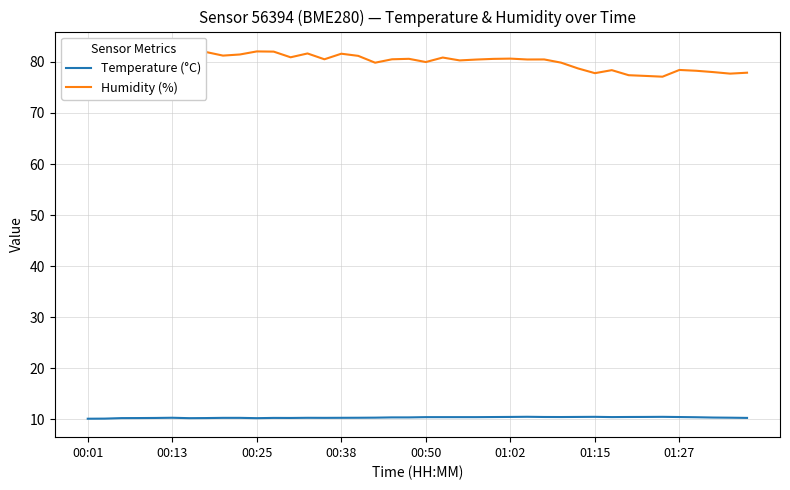

True or false: Temperature (°C) has a value of 5.7 at 27.

False